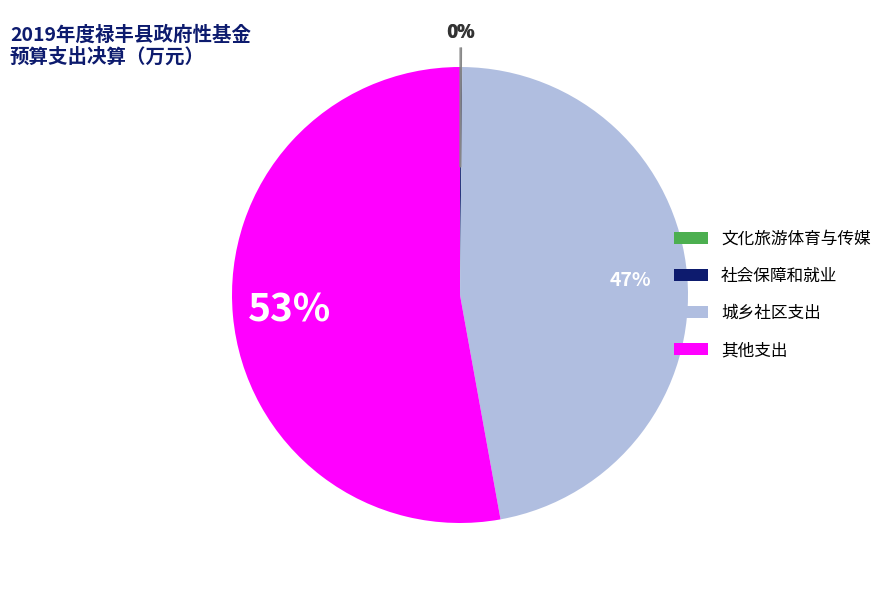

To the nearest percent, what is the difference between the largest and smallest slice percentages?

53%